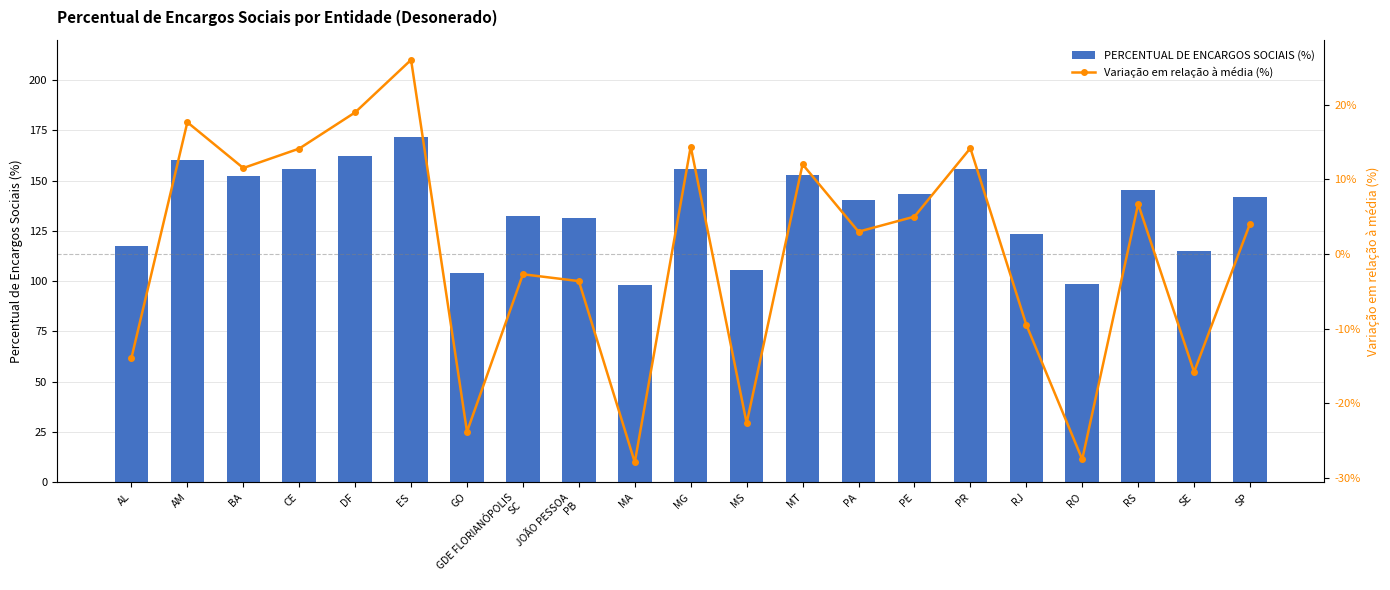

Between PE and SE, which series saw the biggest shift?

PERCENTUAL DE ENCARGOS SOCIAIS (%)